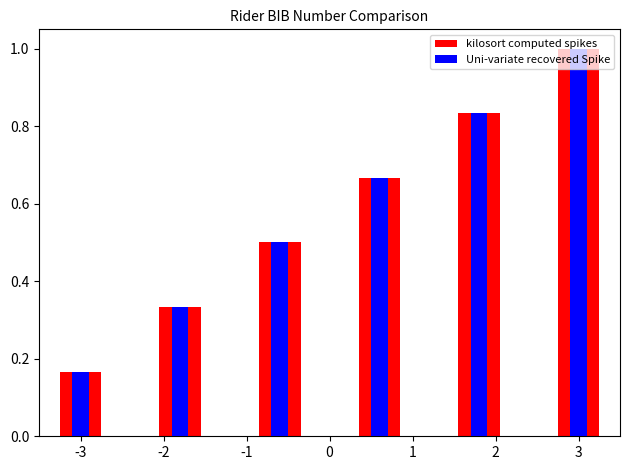

Is the value of kilosort computed spikes at 1 greater than the value of Uni-variate recovered Spike at -3?

Yes